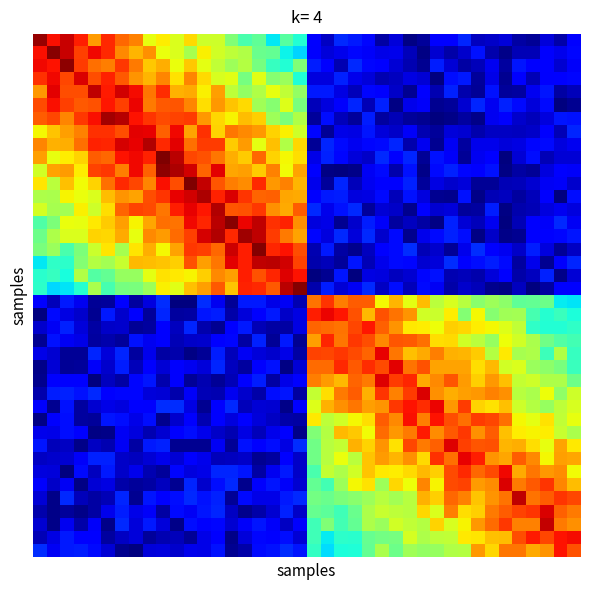

At how many categories does at least one series exceed 66?

40